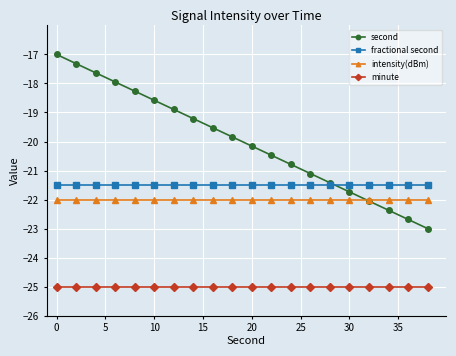

What is the lowest value of the minute series?

-25.0